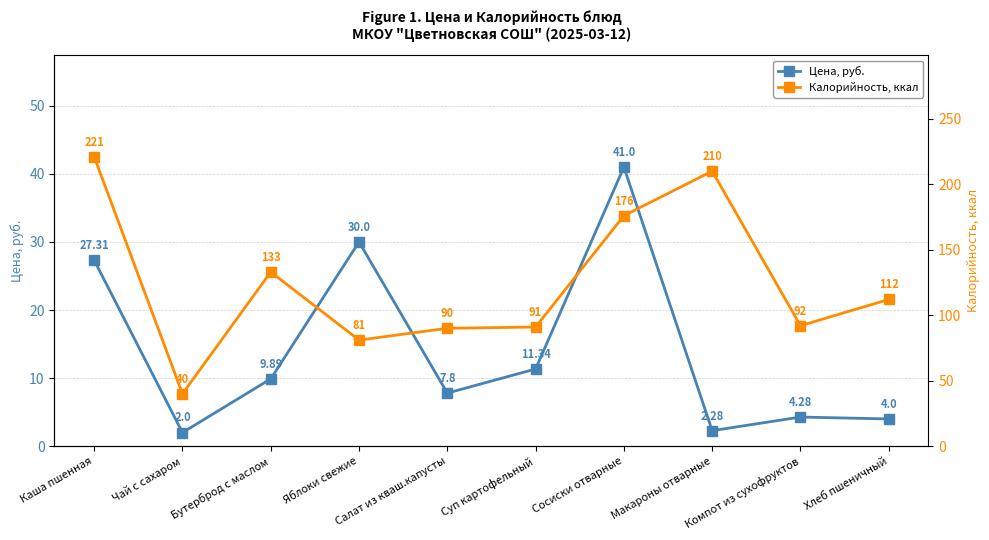

How many interior local valleys does the Калорийность, ккал series have?

3